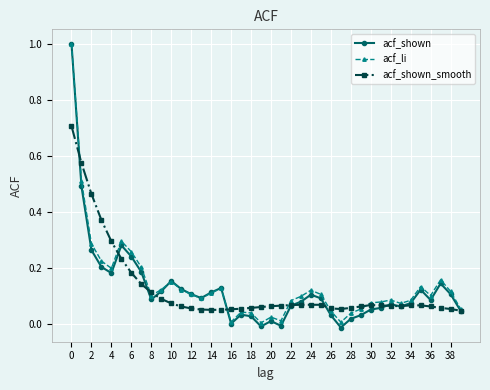

True or false: acf_li has more than 2 points higher than both neighbors.

True